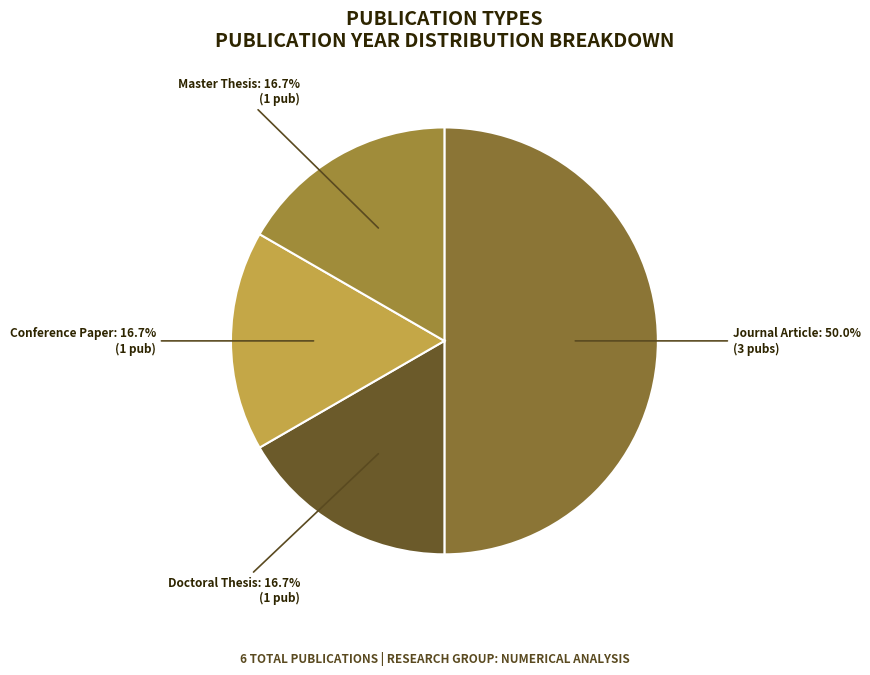

To the nearest percent, what is the average slice percentage?

25%